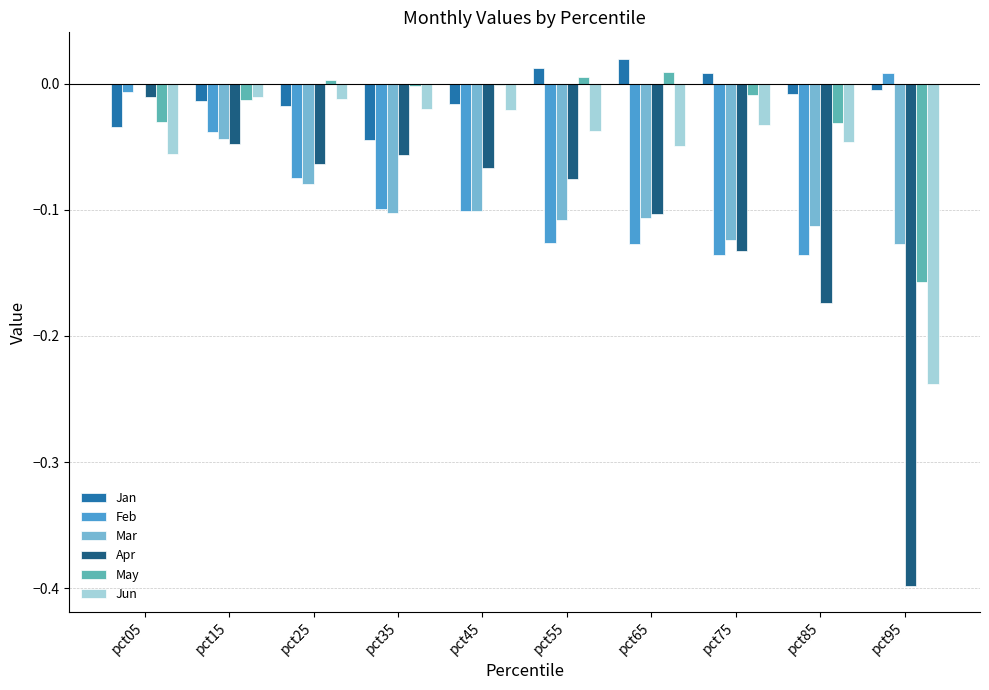

The Mar series shows -0.1 at pct75. True or false?

True